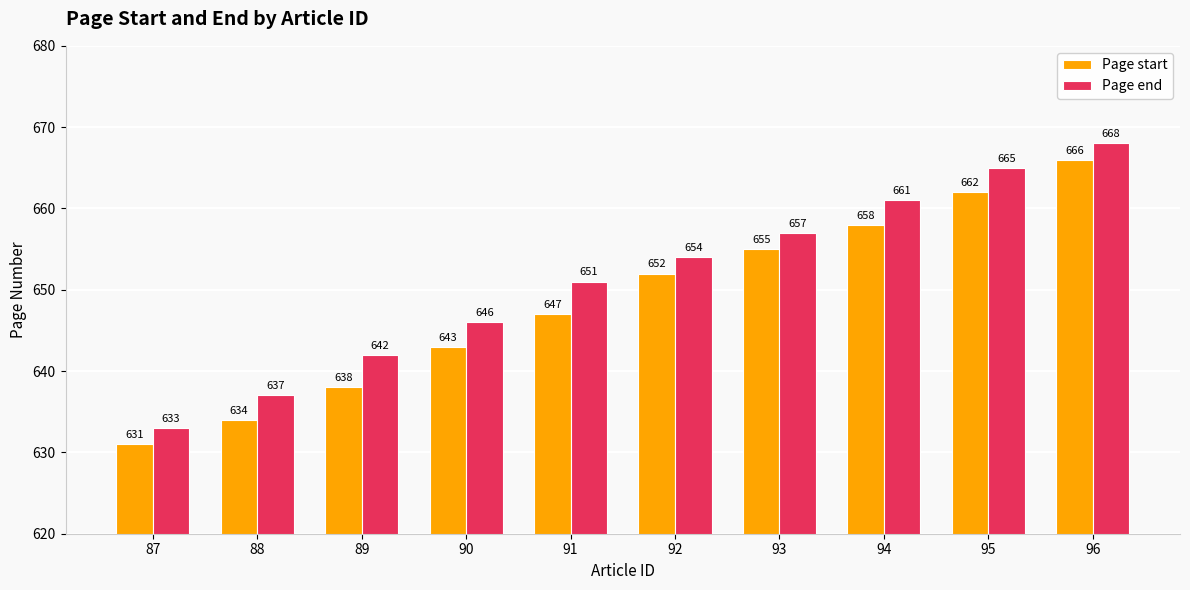

What is the average value of the Page start series?

649